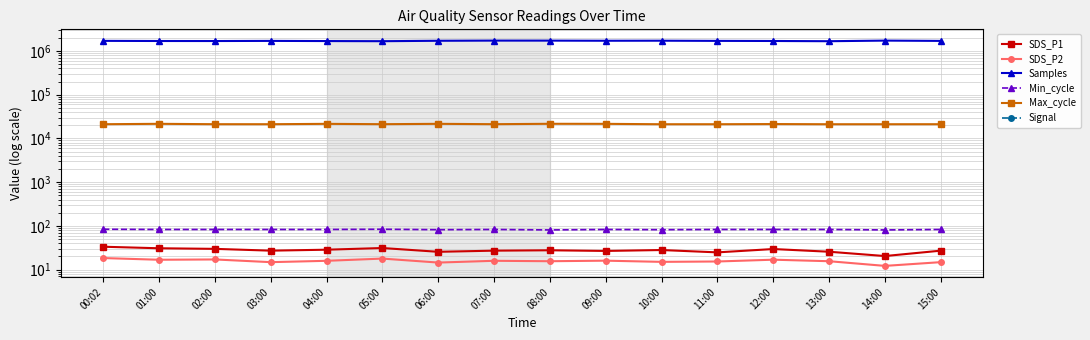

Reading right to left, transcribe all the data shown in this chart.

SDS_P1: 15:00=27.2	14:00=20.5	13:00=25.7	12:00=29.6	11:00=24.9	10:00=28.1	09:00=26.8	08:00=27.8	07:00=27.2	06:00=25.6	05:00=31.2	04:00=28.6	03:00=27.2	02:00=29.9	01:00=30.9	00:02=33.5
SDS_P2: 15:00=14.8	14:00=12.2	13:00=15.6	12:00=16.9	11:00=15.4	10:00=15.1	09:00=16.1	08:00=15.6	07:00=15.9	06:00=14.5	05:00=17.9	04:00=15.9	03:00=14.8	02:00=17.1	01:00=16.9	00:02=18.4
Samples: 15:00=1703828.0	14:00=1730404.0	13:00=1675706.0	12:00=1695524.0	11:00=1705589.0	10:00=1721478.0	09:00=1717240.0	08:00=1728055.0	07:00=1730082.0	06:00=1714225.0	05:00=1676797.0	04:00=1689281.0	03:00=1703828.0	02:00=1691667.0	01:00=1694130.0	00:02=1707058.0
Min_cycle: 15:00=83.0	14:00=81.0	13:00=83.0	12:00=83.0	11:00=83.0	10:00=82.0	09:00=83.0	08:00=81.0	07:00=83.0	06:00=82.0	05:00=84.0	04:00=83.0	03:00=83.0	02:00=83.0	01:00=83.0	00:02=84.0
Max_cycle: 15:00=21188.0	14:00=21168.0	13:00=21157.0	12:00=21360.0	11:00=21173.0	10:00=21157.0	09:00=21595.0	08:00=21657.0	07:00=21216.0	06:00=21616.0	05:00=21212.0	04:00=21597.0	03:00=21188.0	02:00=21206.0	01:00=21628.0	00:02=21185.0
Signal: 15:00=-59.0	14:00=-59.0	13:00=-59.0	12:00=-60.0	11:00=-59.0	10:00=-59.0	09:00=-59.0	08:00=-58.0	07:00=-58.0	06:00=-59.0	05:00=-59.0	04:00=-59.0	03:00=-59.0	02:00=-59.0	01:00=-59.0	00:02=-59.0